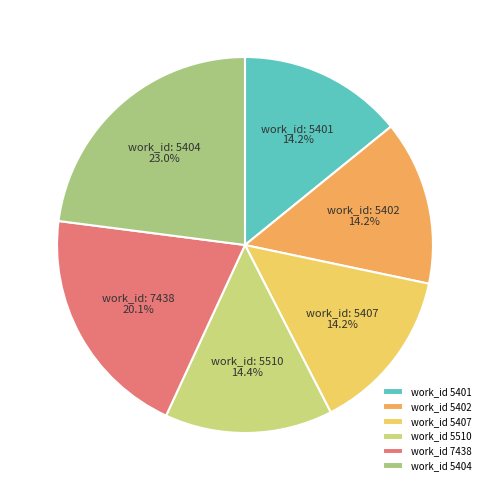

How many slices are in this pie chart?

6